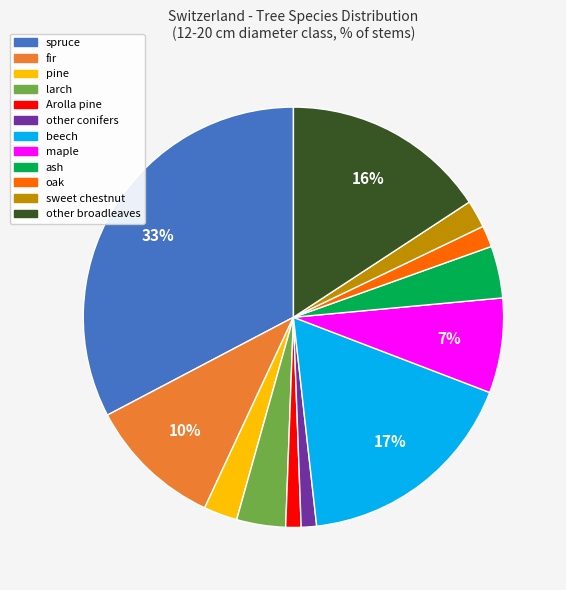

How many segments does this pie chart have?

12